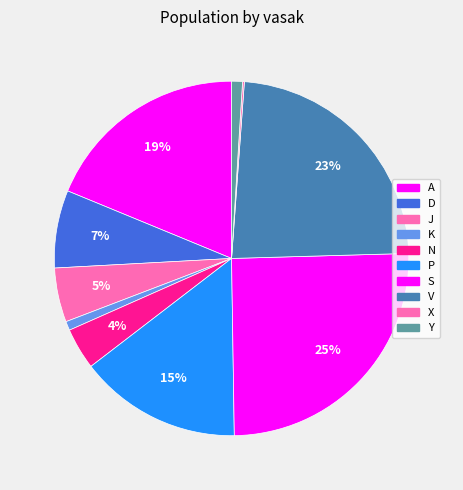

Rank the categories by value from highest to lowest.

S, V, A, P, D, J, N, Y, K, X